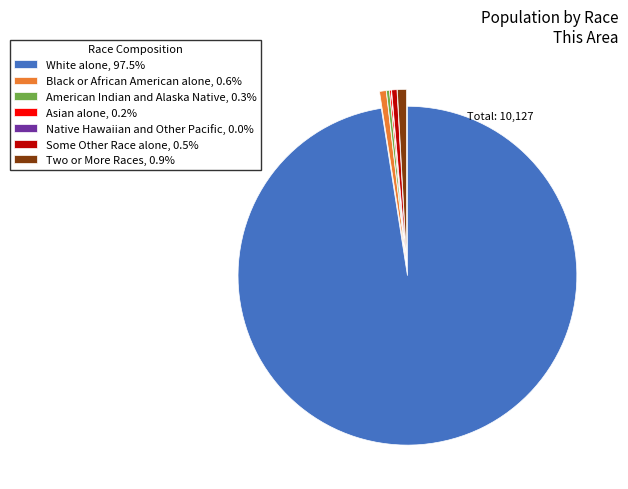

Does any single category account for the majority?

Yes